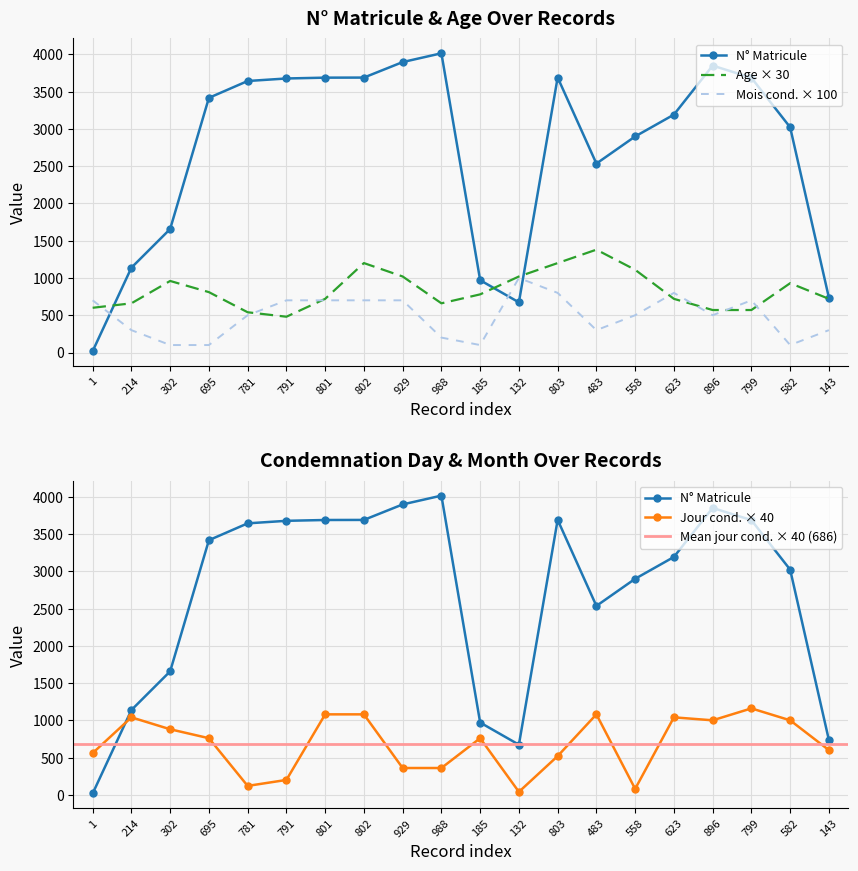

How many data points in N_Matricule are less than 3417?

10